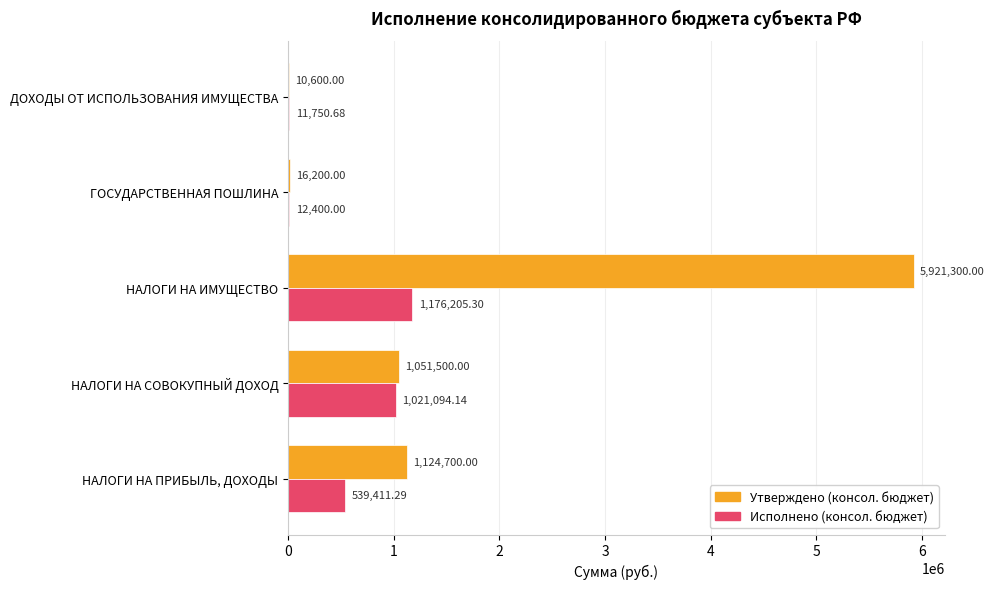

Which series has the largest total across all categories?

Утверждено (консол. бюджет)